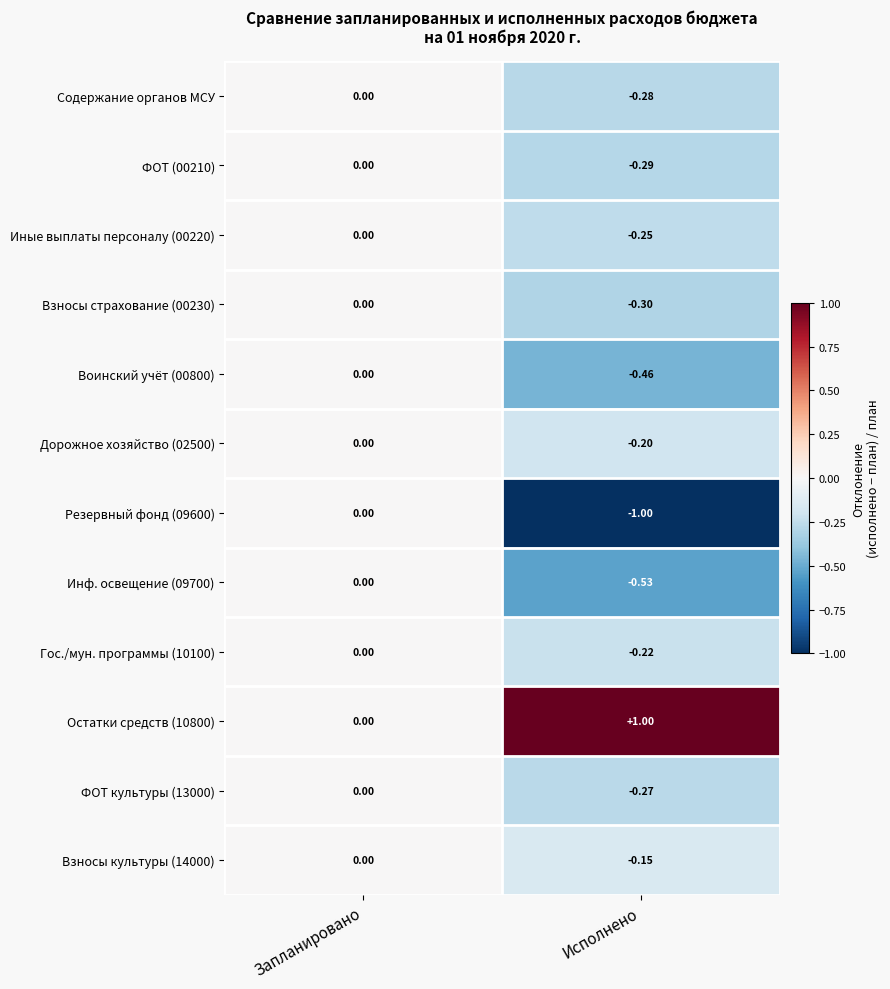

Where is Воинский учёт (00800) nearest to the value 0?

Запланировано